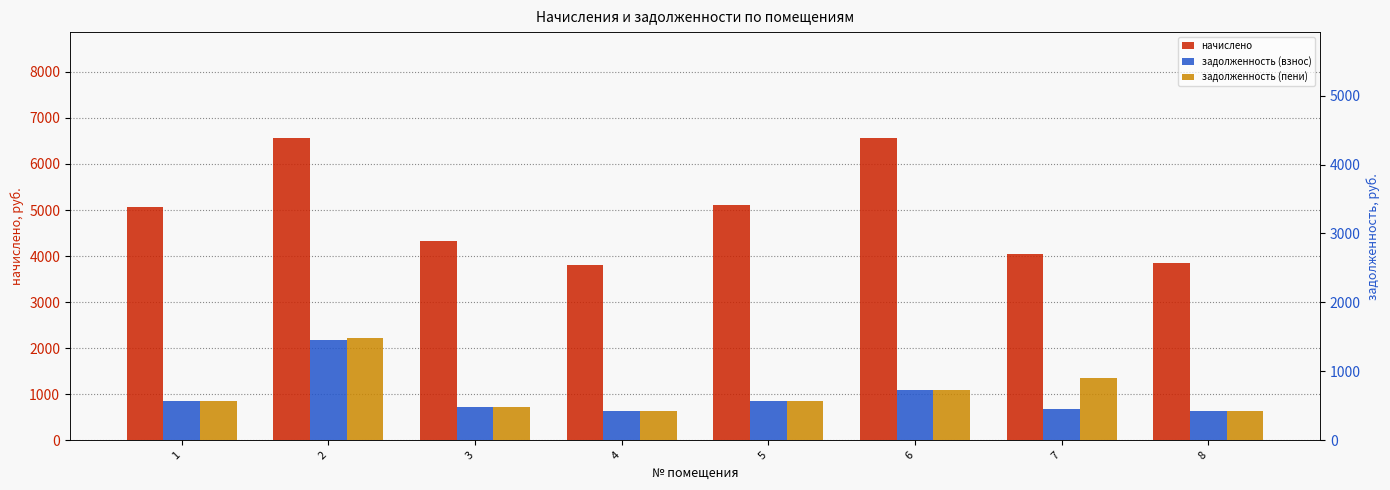

What is the difference between the начислено values at 3 and 8?

480.2